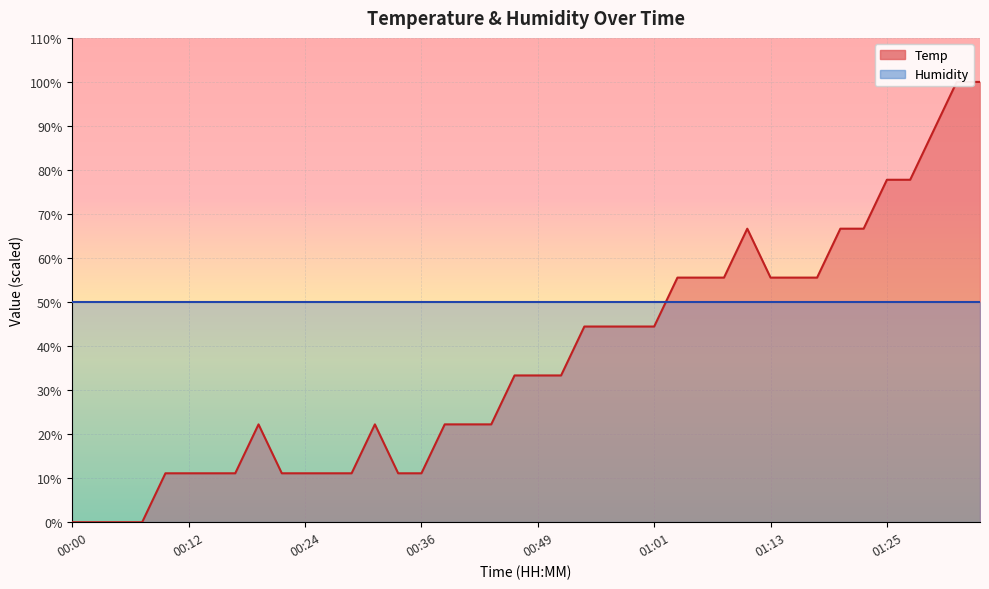

Rank the categories by value from highest to lowest.

01:32, 01:35, 01:30, 01:25, 01:27, 01:10, 01:20, 01:23, 01:03, 01:06, 01:08, 01:13, 01:15, 01:18, 00:53, 00:56, 00:58, 01:01, 00:46, 00:49, 00:51, 00:19, 00:31, 00:39, 00:41, 00:44, 00:10, 00:12, 00:14, 00:17, 00:22, 00:24, 00:27, 00:29, 00:34, 00:36, 00:00, 00:02, 00:05, 00:07